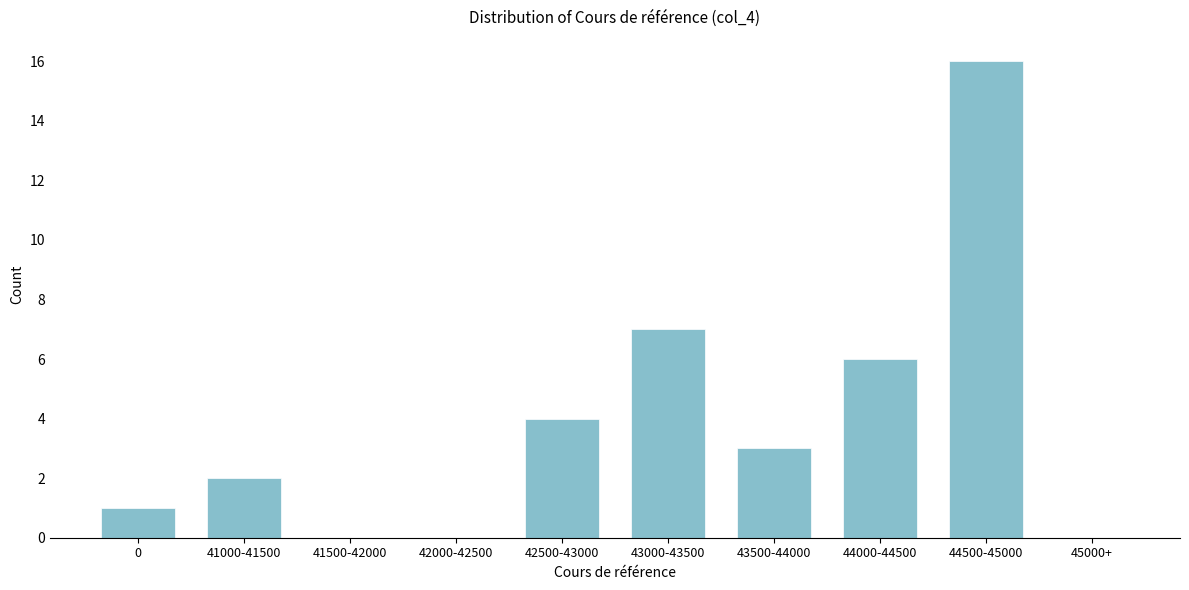

Reading right to left, extract all data points from this chart.

45000+=0	44500-45000=16	44000-44500=6	43500-44000=3	43000-43500=7	42500-43000=4	42000-42500=0	41500-42000=0	41000-41500=2	0=1